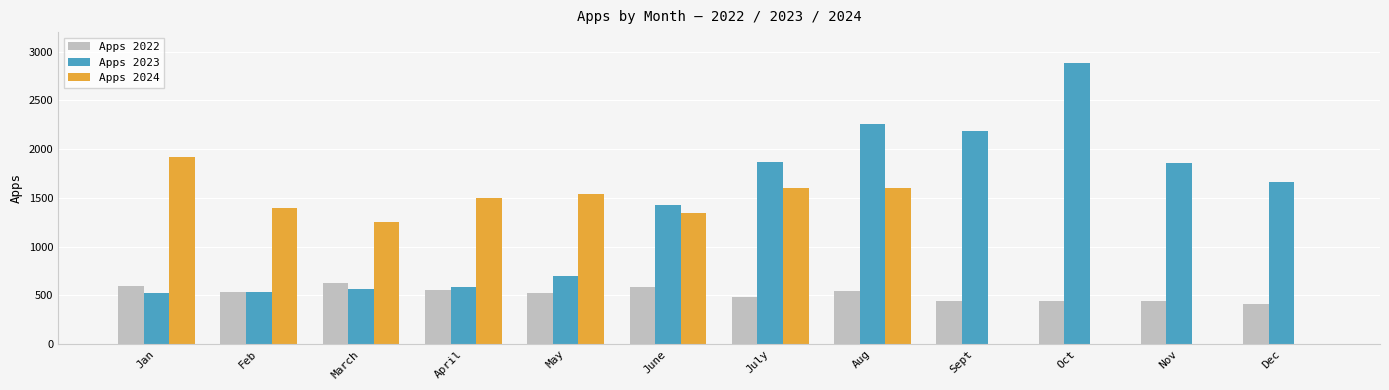

At which label is Apps 2023 closest to 1707?

Dec